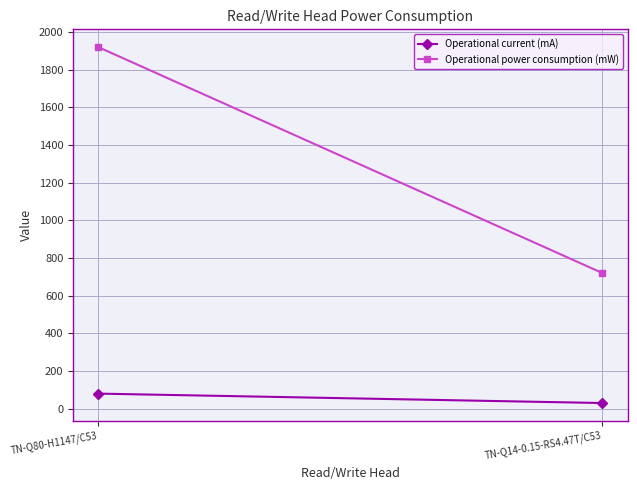

What is the label of the 2nd point from the right?

TN-Q80-H1147/C53